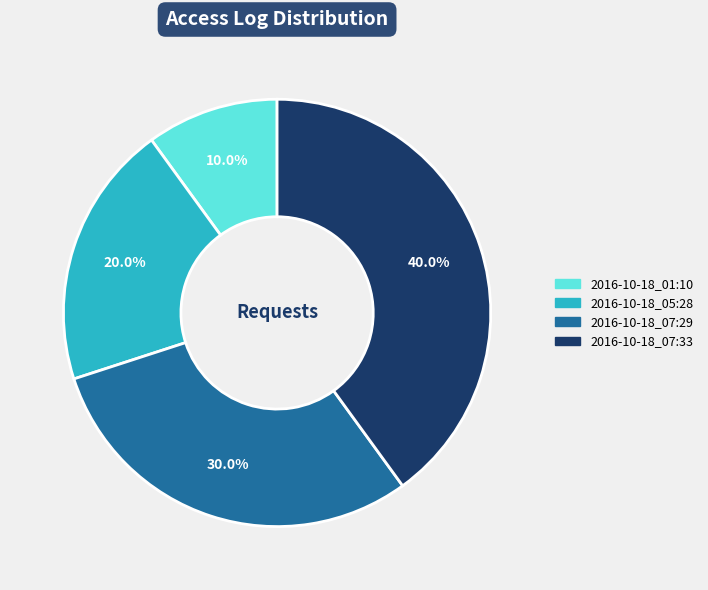

What is the ratio of the value at 2016-10-18_07:33 to the value at 2016-10-18_07:29?

1.3